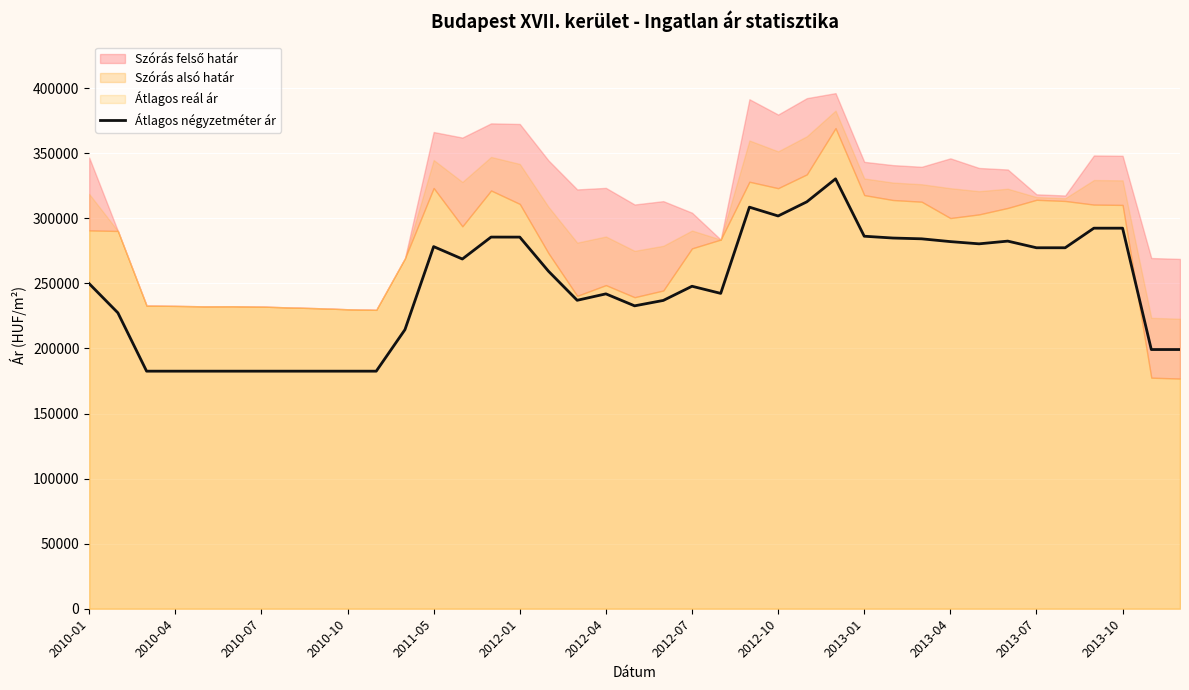

What is the maximum value for Átlagos négyzetméter ár?

330317